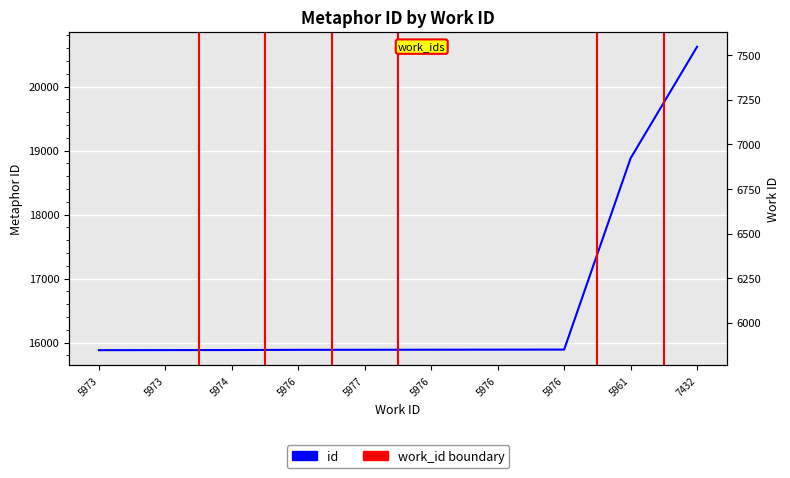

What is the sum of all values?

166598